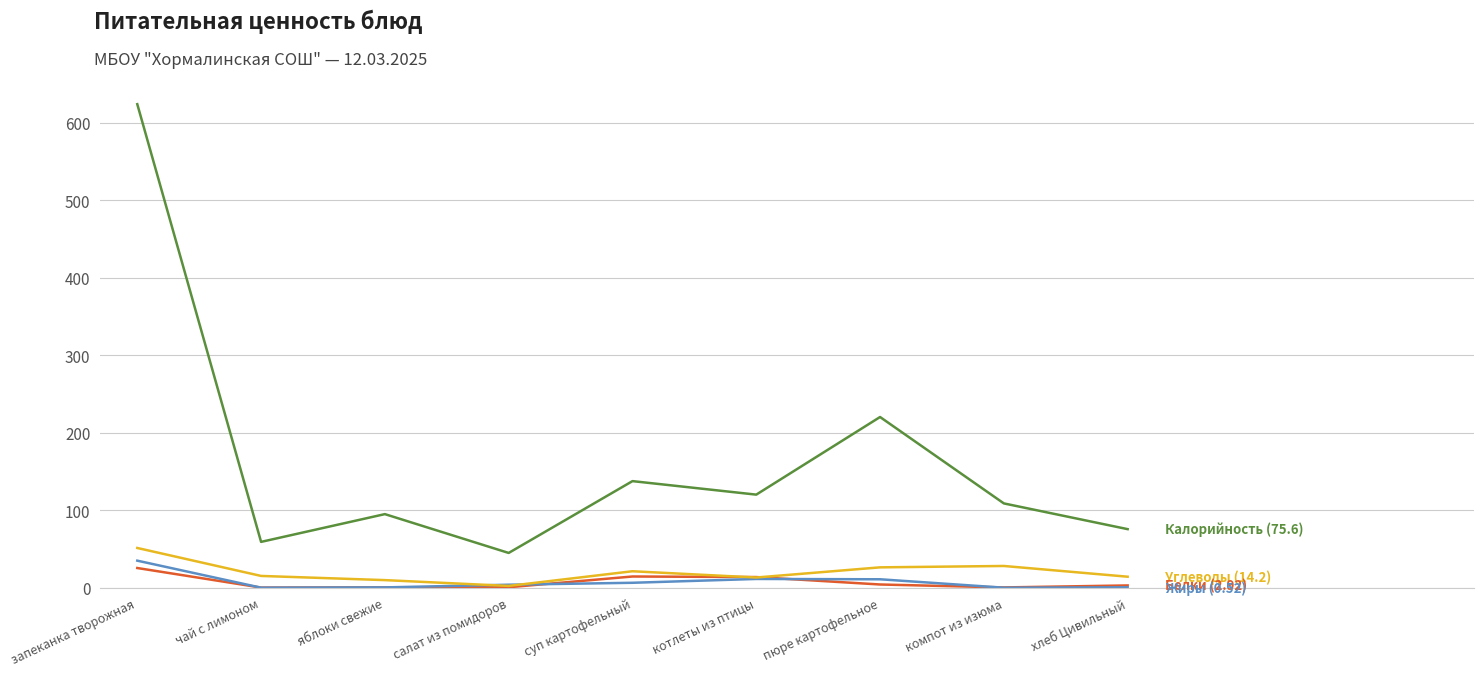

At which category does the chart reach its peak across all series?

запеканка творожная